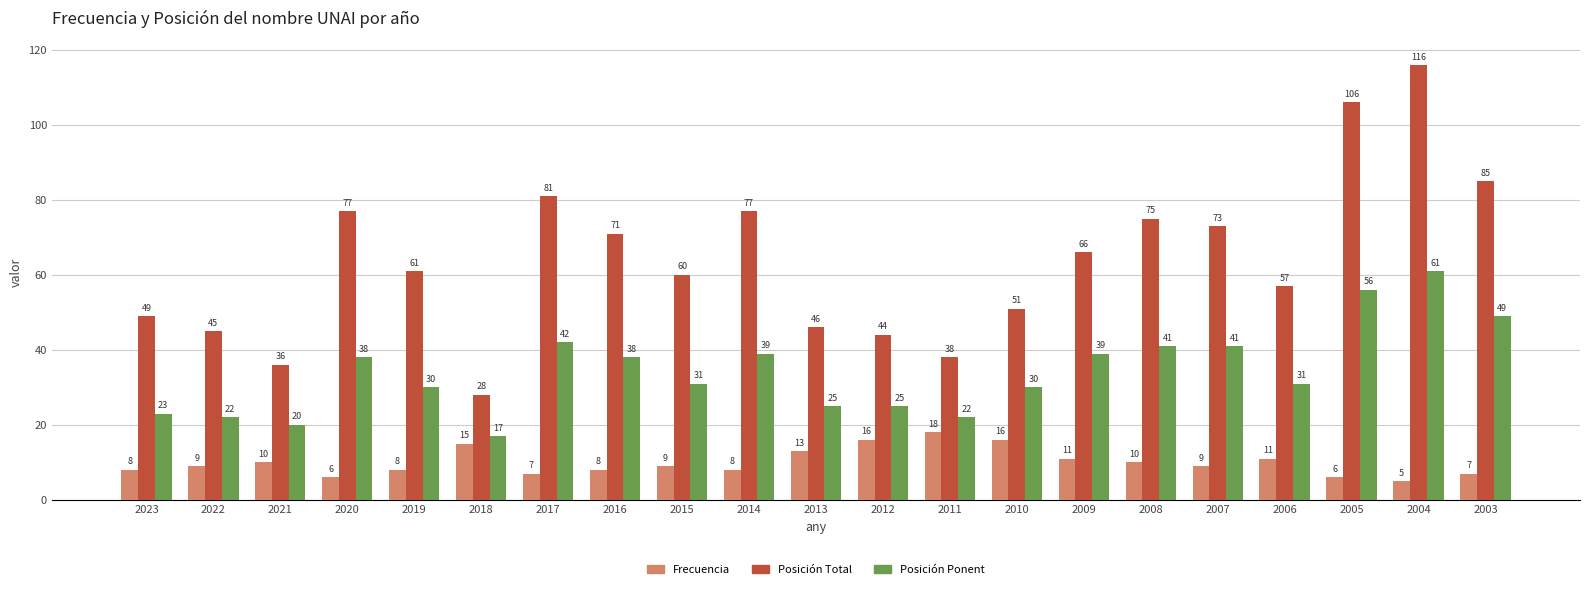

Which series has the largest total across all categories?

Posición Total